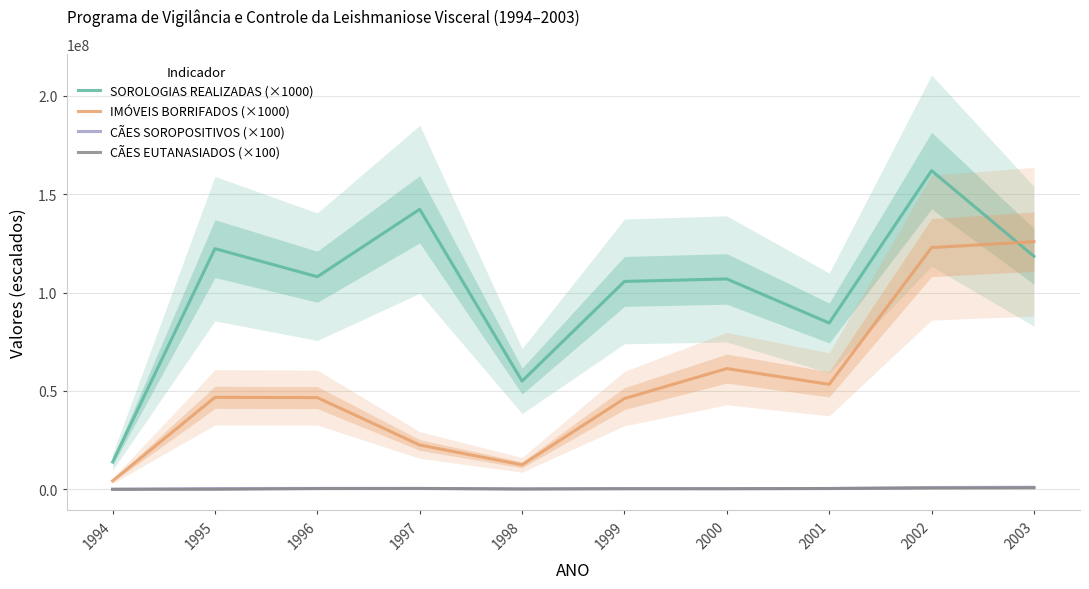

Between 2001 and 1999, which is larger?

1999